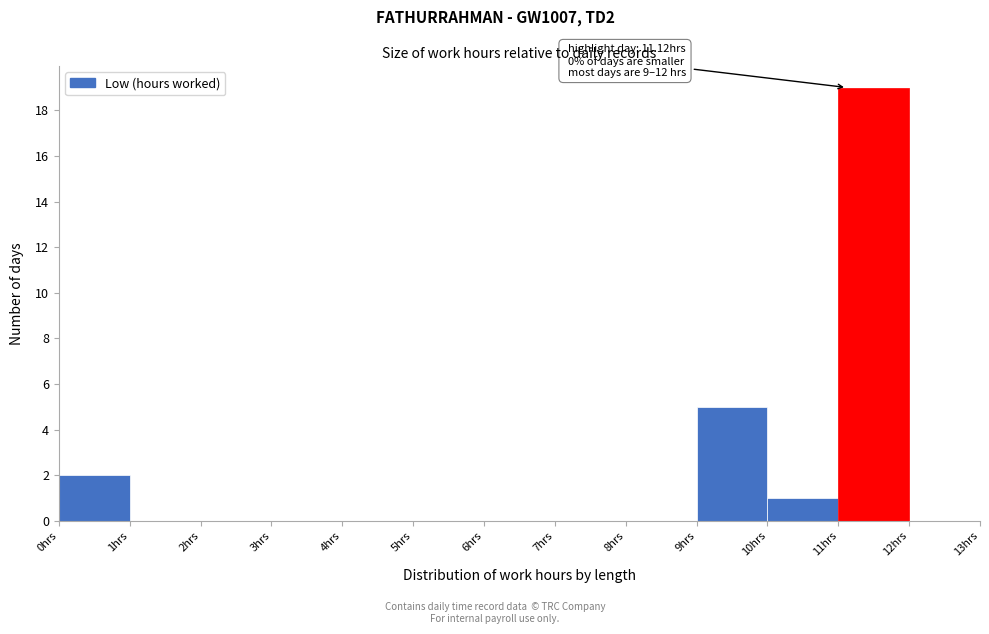

Over which range of the x-axis is the bar tallest?

11 to 12